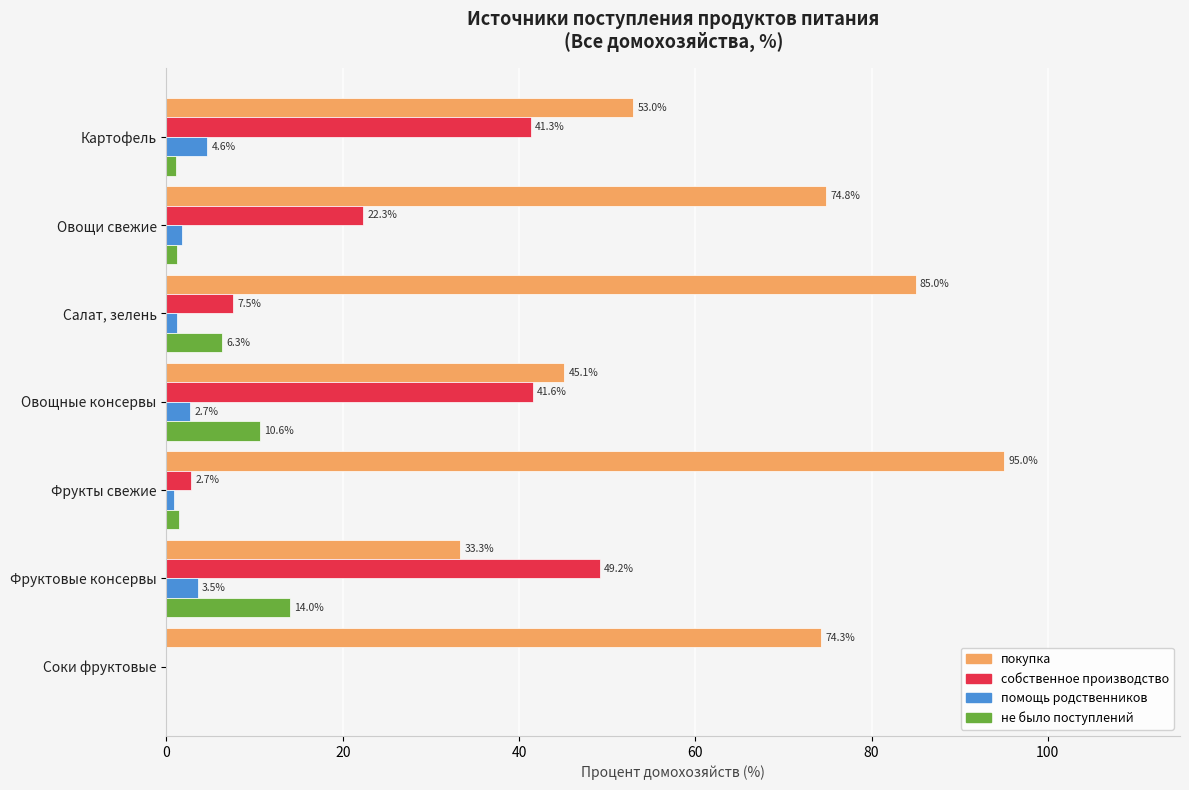

The не было поступлений series shows 6.3 at Салат, зелень. True or false?

True